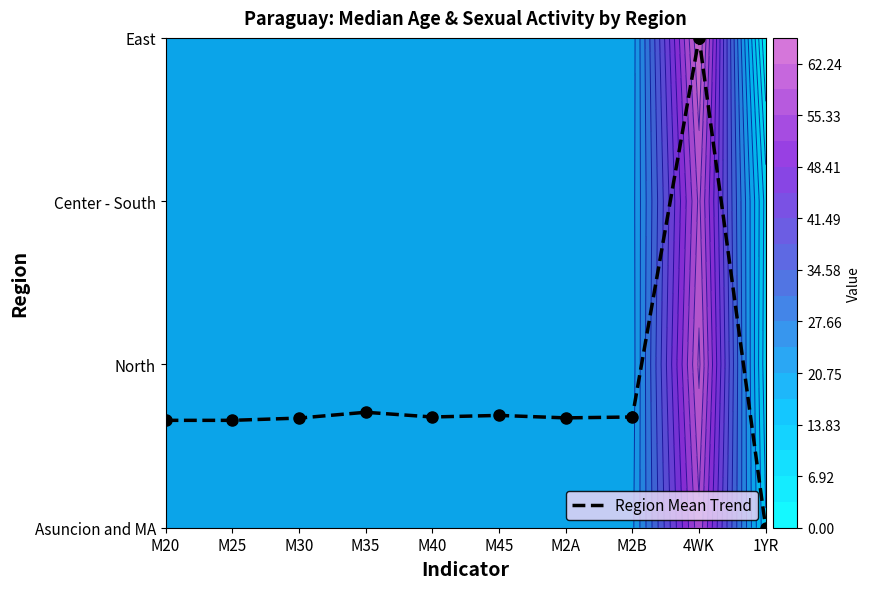

Reading left to right, list all the values displayed in this chart.

M20=0.7	M25=0.7	M30=0.7	M35=0.7	M40=0.7	M45=0.7	M2A=0.7	M2B=0.7	4WK=3.0	1YR=0.0